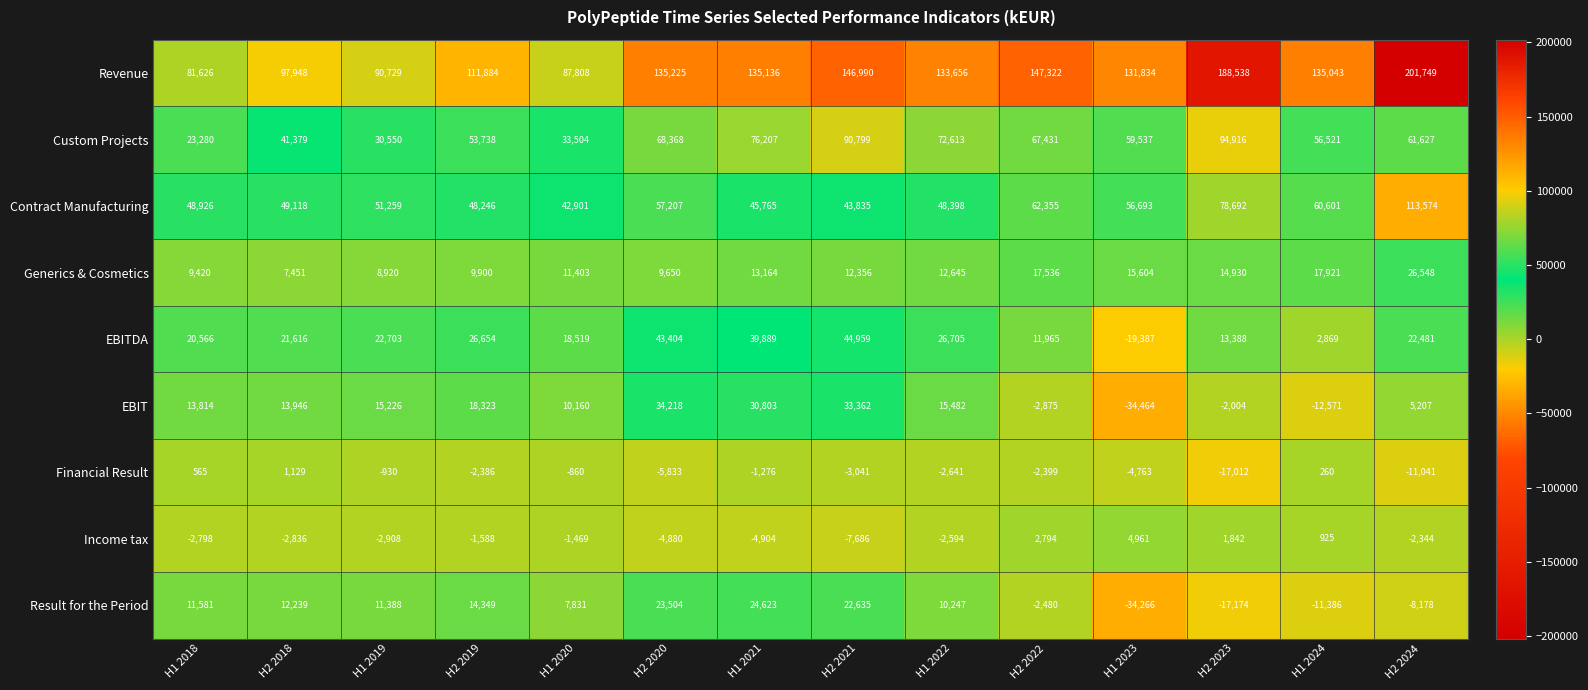

Is the value of EBIT at H1 2024 greater than the value of Financial Result at H2 2019?

No